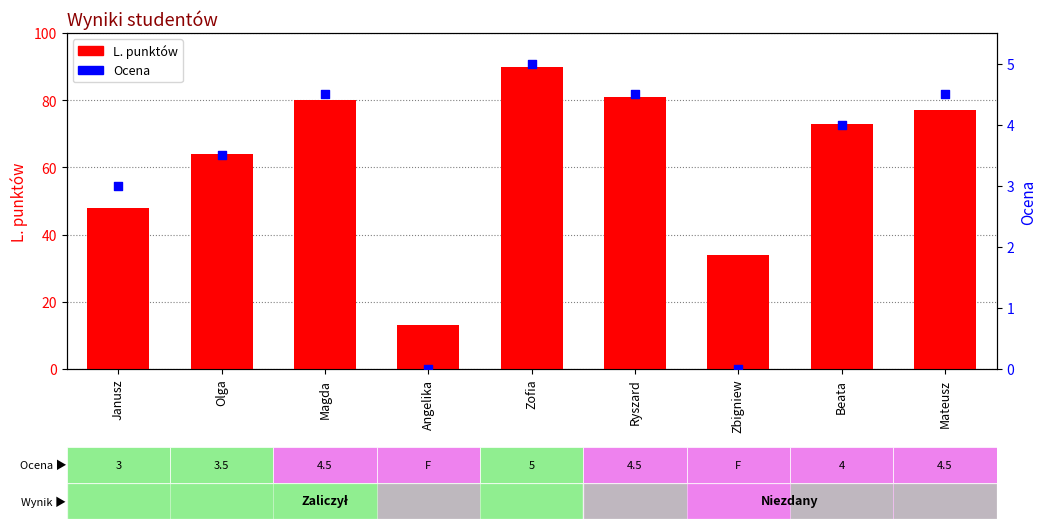

At how many categories does at least one series exceed 42?

7